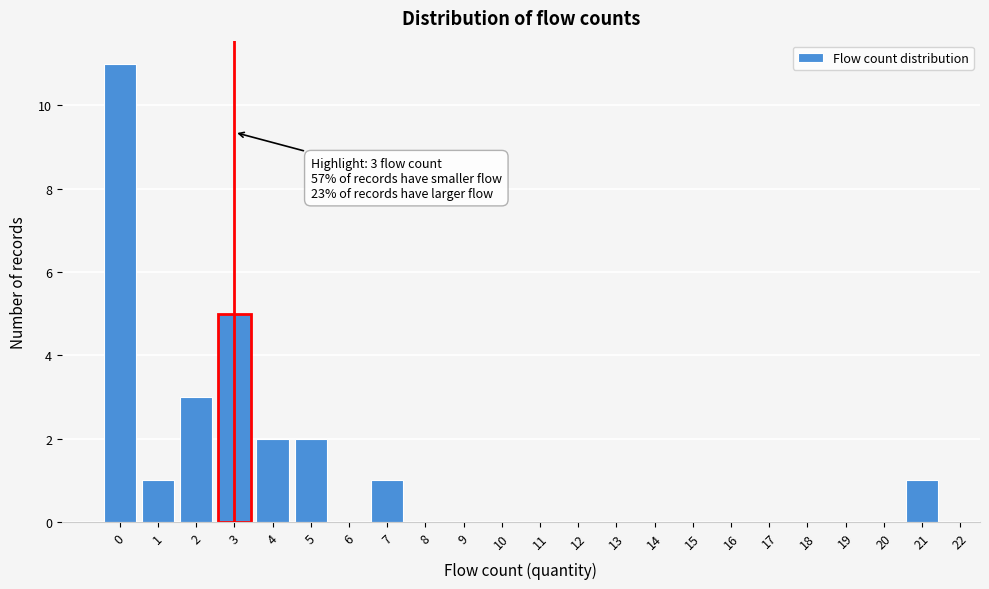

Reading right to left, list all the values displayed in this chart.

21=1	20=0	19=0	18=0	17=0	16=0	15=0	14=0	13=0	12=0	11=0	10=0	9=0	8=0	7=1	6=0	5=2	4=2	3=5	2=3	1=1	0=11